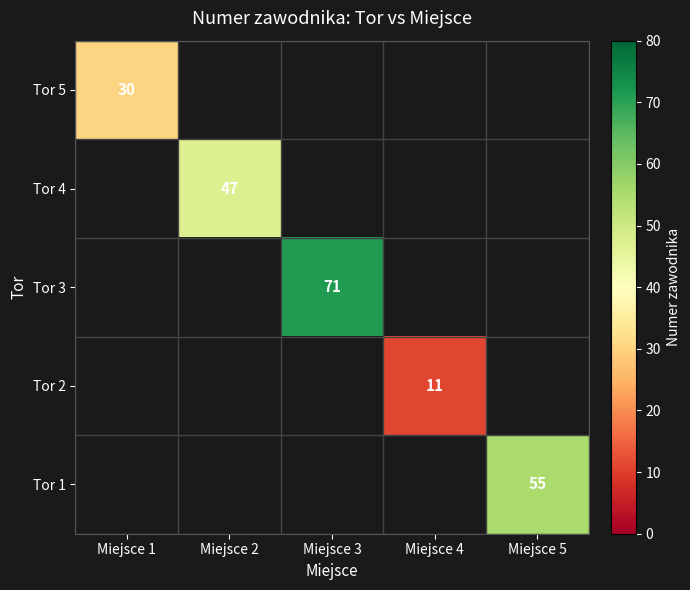

True or false: Tor 2 has a value of 11.0 at Miejsce 4.

True